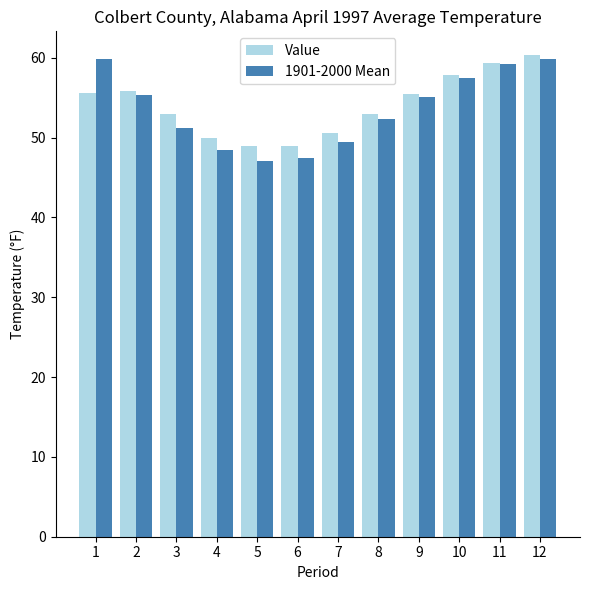

Read the 1901-2000 Mean value at 1.

59.8